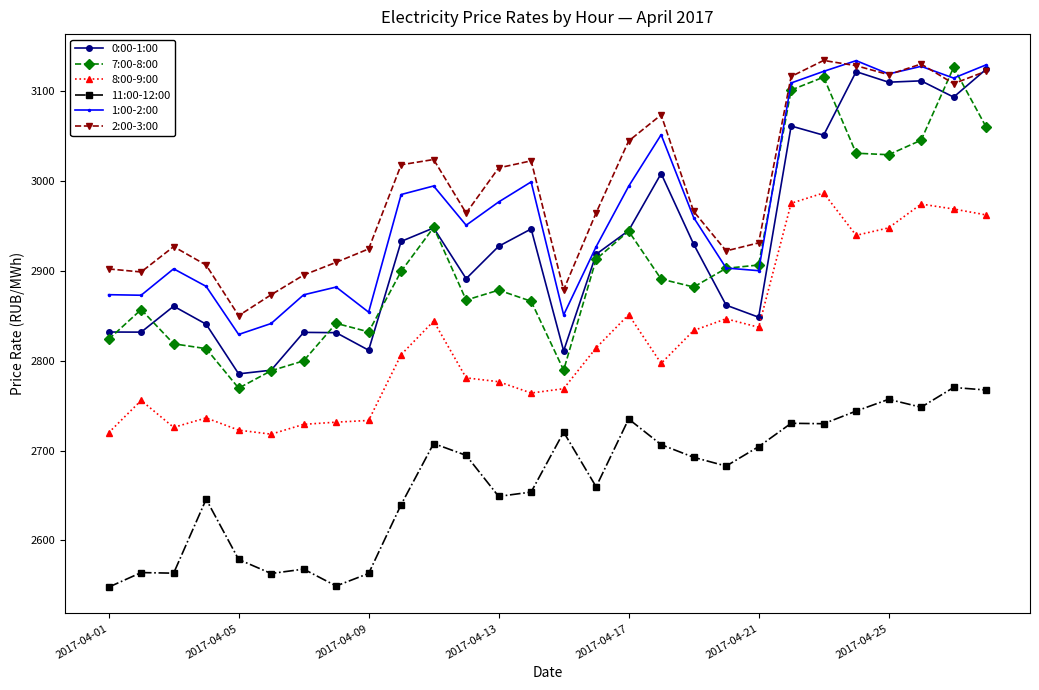

True or false: 11:00-12:00 and 7:00-8:00 intersect in this chart.

False